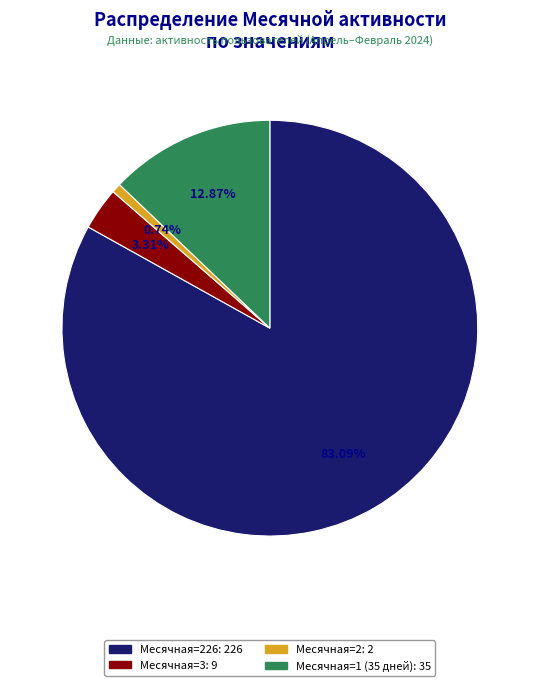

Is there any slice that represents more than half of the pie?

Yes